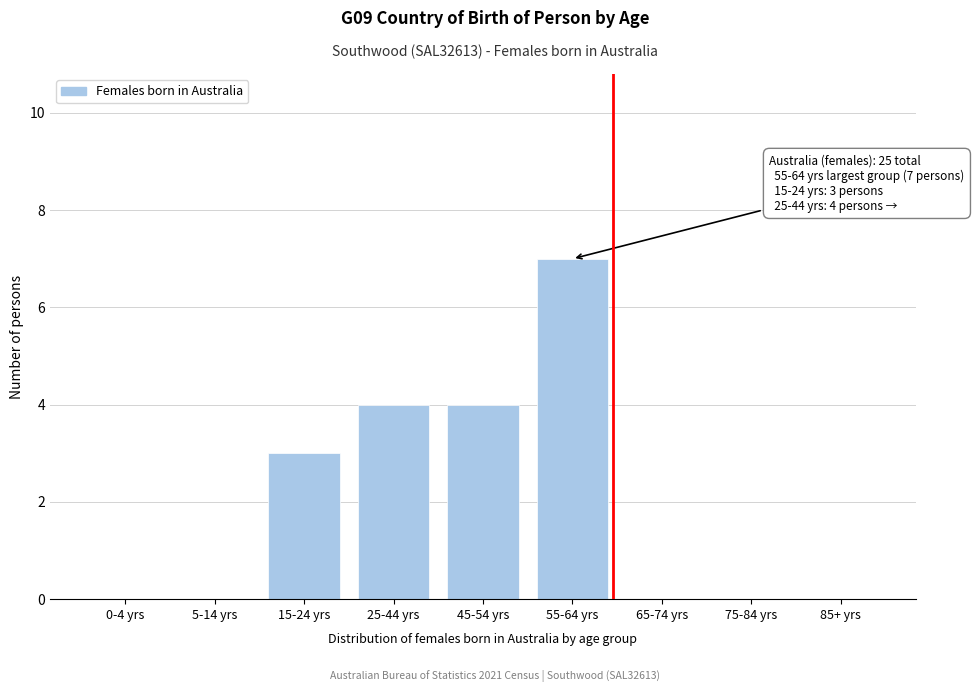

Reading left to right, list all the values displayed in this chart.

0-4 yrs=0	5-14 yrs=0	15-24 yrs=3	25-44 yrs=4	45-54 yrs=4	55-64 yrs=7	65-74 yrs=0	75-84 yrs=0	85+ yrs=0